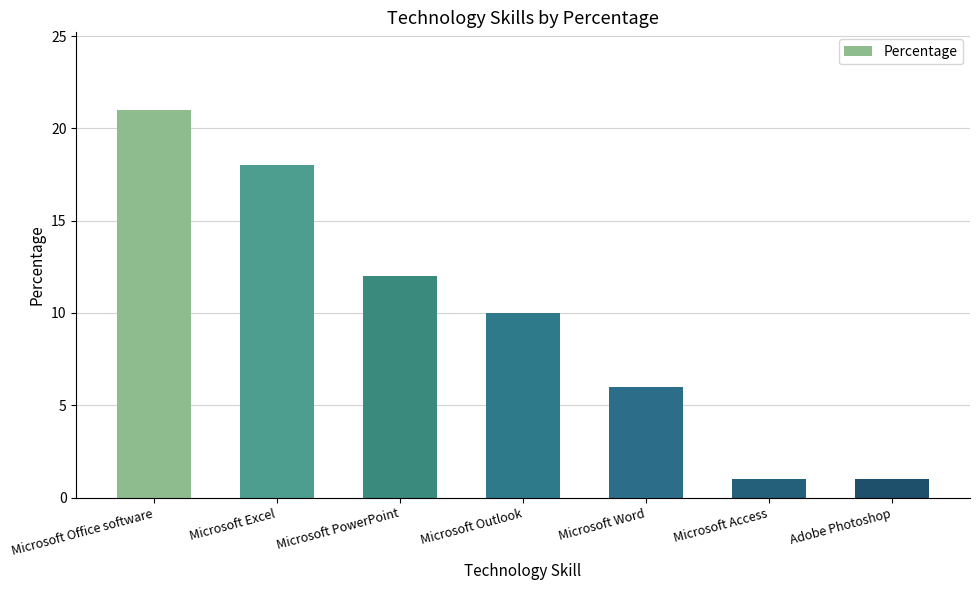

What is the maximum value shown in the chart?

21